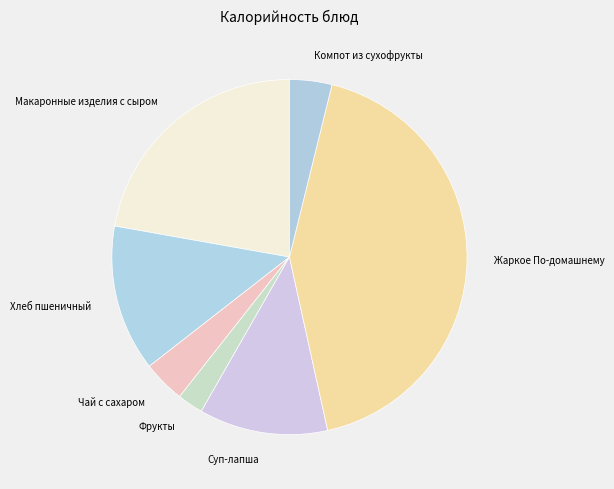

Which category has the smallest portion of the pie?

Фрукты